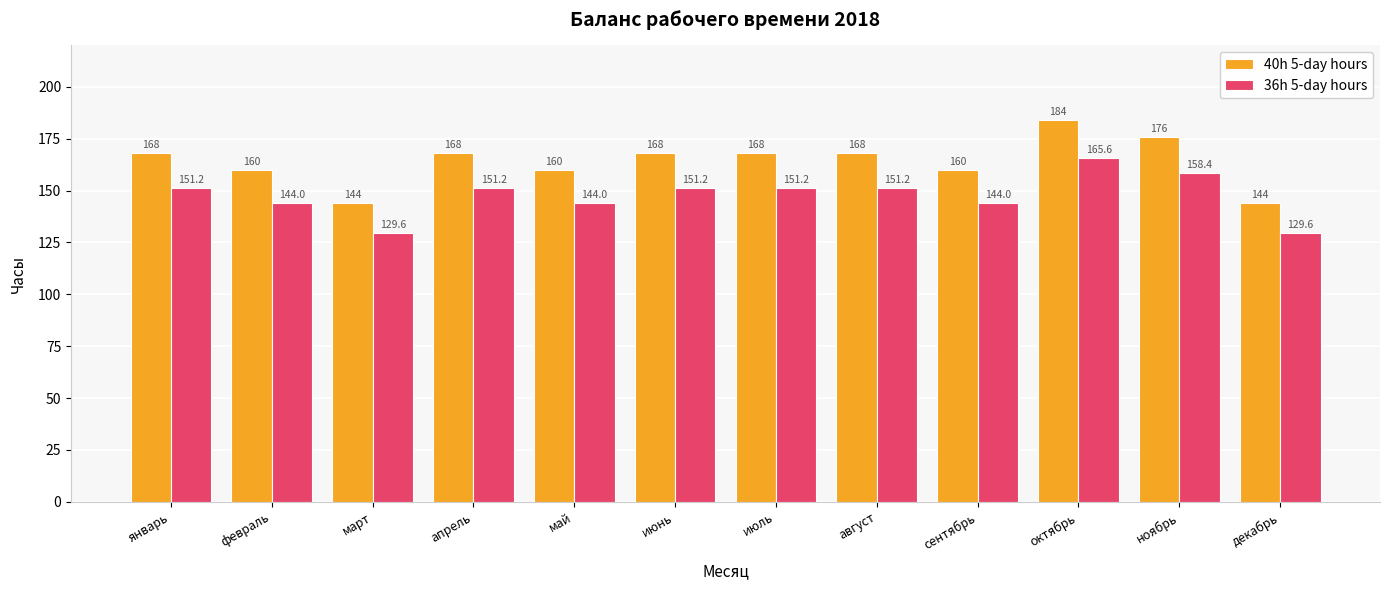

The 40h 5-day hours series shows 160.0 at май. True or false?

True